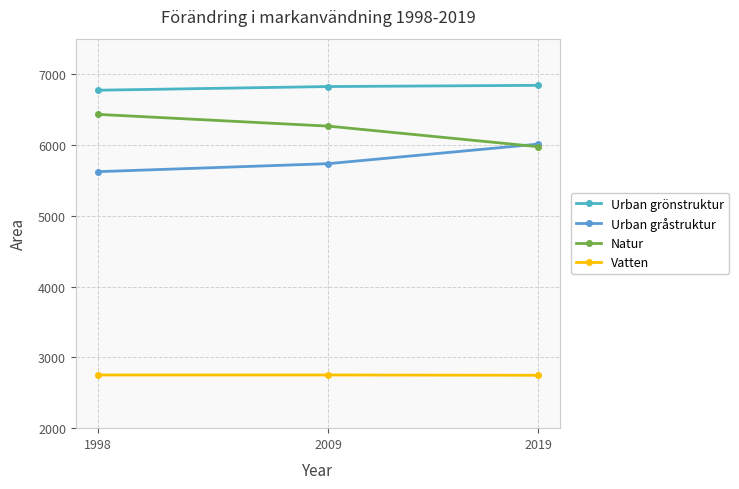

At which label does Natur reach its minimum?

2019